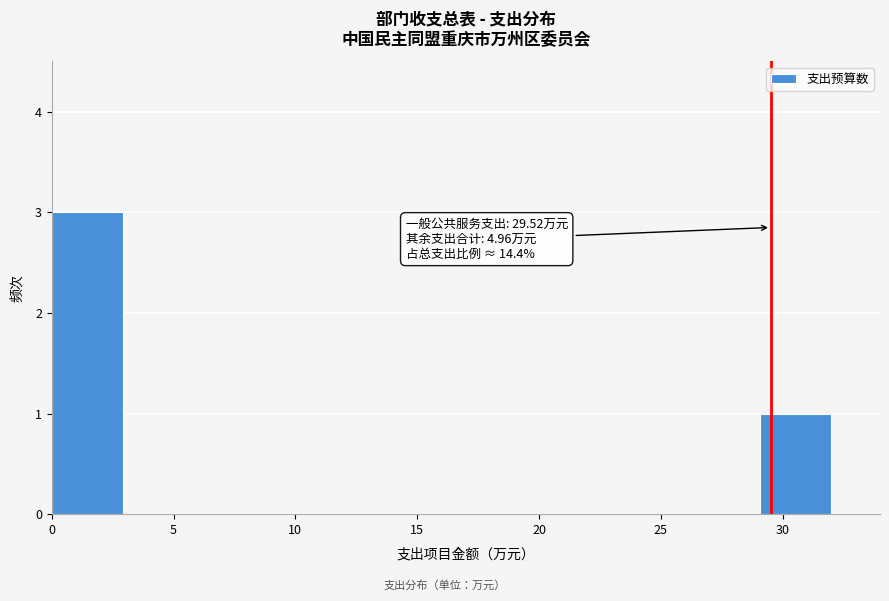

Which range on the x-axis has the tallest bar?

0.0 to 3.0